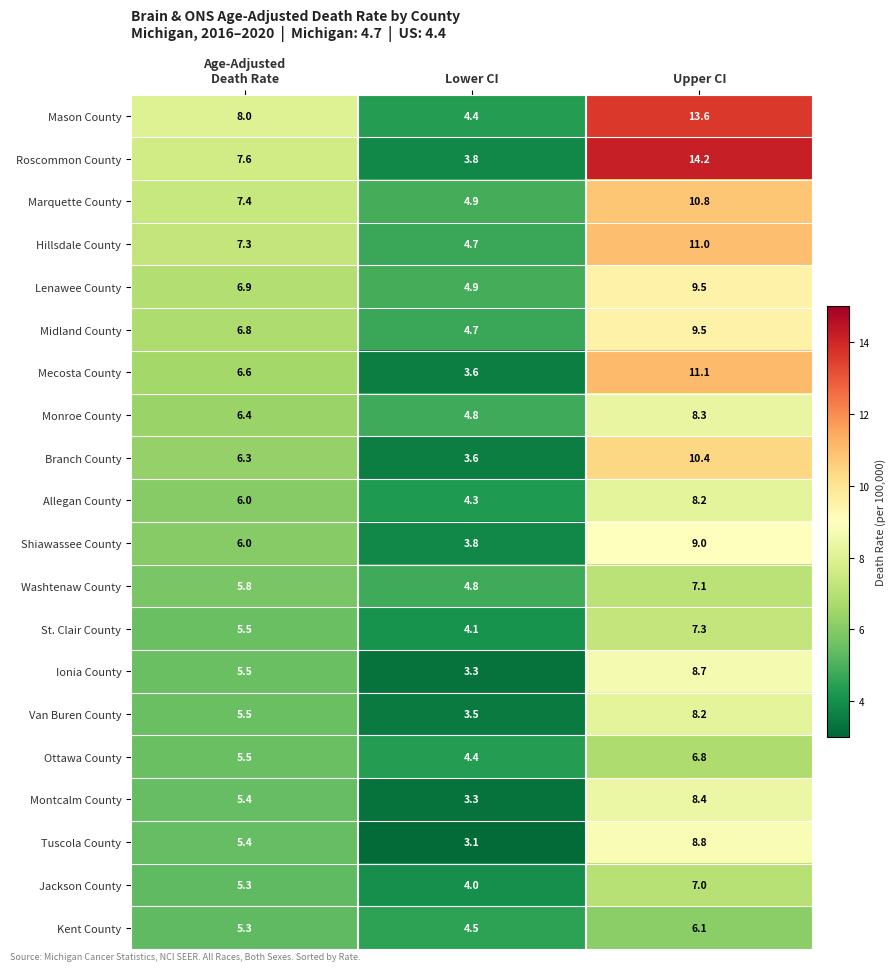

At which category does the chart reach its minimum across all series?

Lower CI